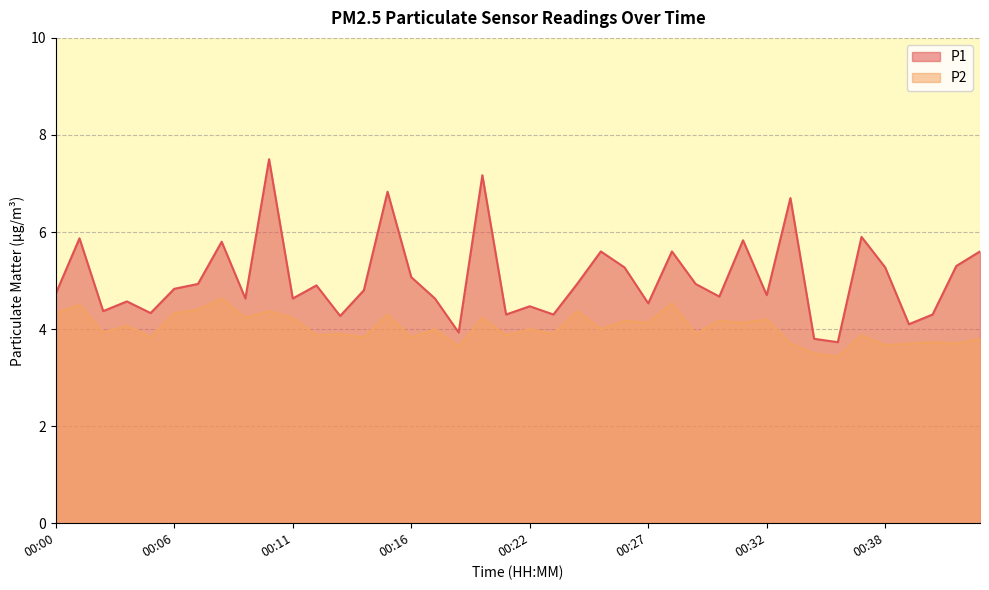

At how many categories does at least one series exceed 7?

2